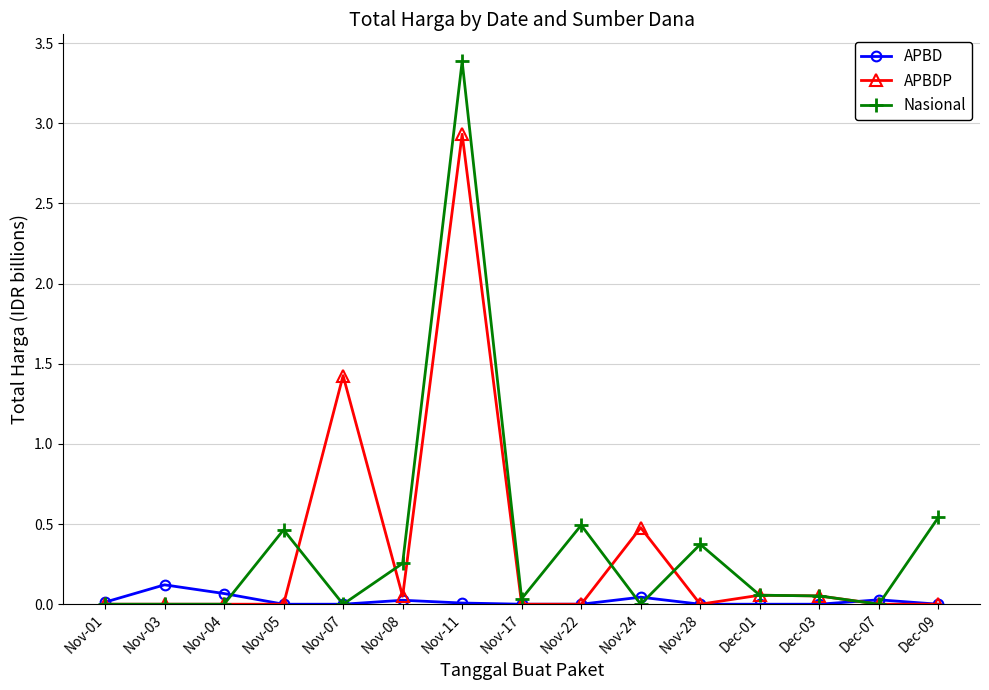

Which series has the widest spread of values?

Nasional